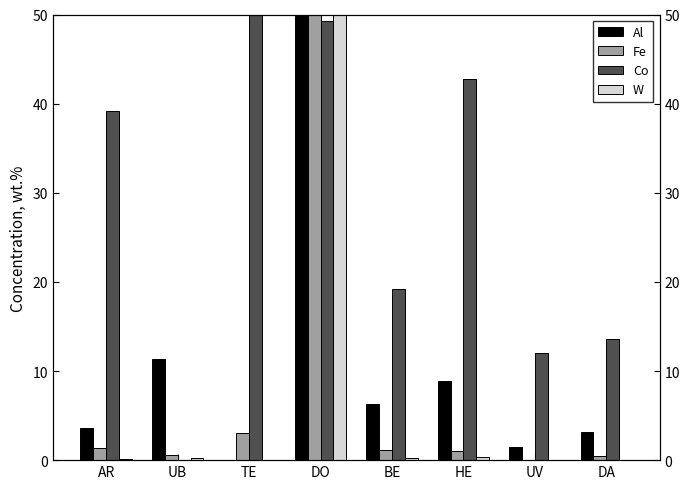

Reading right to left, extract all data points from this chart.

Al: DA=3.2	UV=1.5	HE=8.9	BE=6.3	DO=50.0	TE=0.0	UB=11.3	AR=3.6
Fe: DA=0.5	UV=0.0	HE=1.0	BE=1.2	DO=50.0	TE=3.0	UB=0.5	AR=1.4
Co: DA=13.6	UV=12.1	HE=42.8	BE=19.2	DO=49.2	TE=50.0	UB=0.0	AR=39.1
W: DA=0.1	UV=0.0	HE=0.3	BE=0.2	DO=50.0	TE=0.0	UB=0.3	AR=0.1